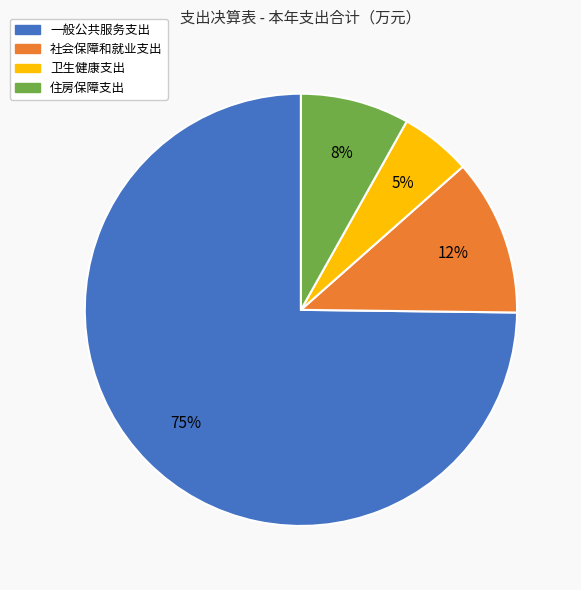

True or false: 卫生健康支出 accounts for 1% of the total.

False